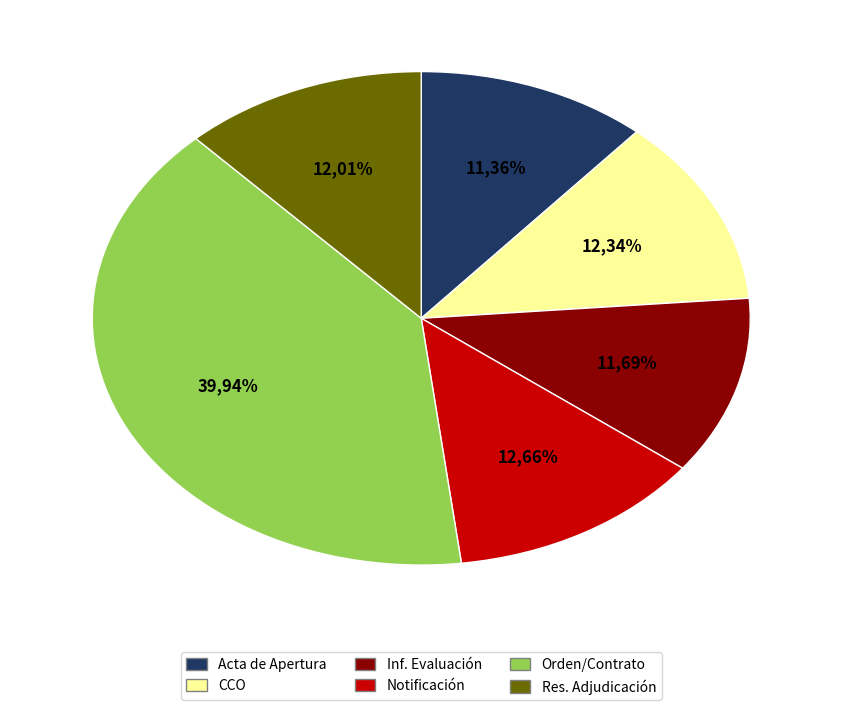

What is the smallest slice in the pie chart?

Acta de Apertura